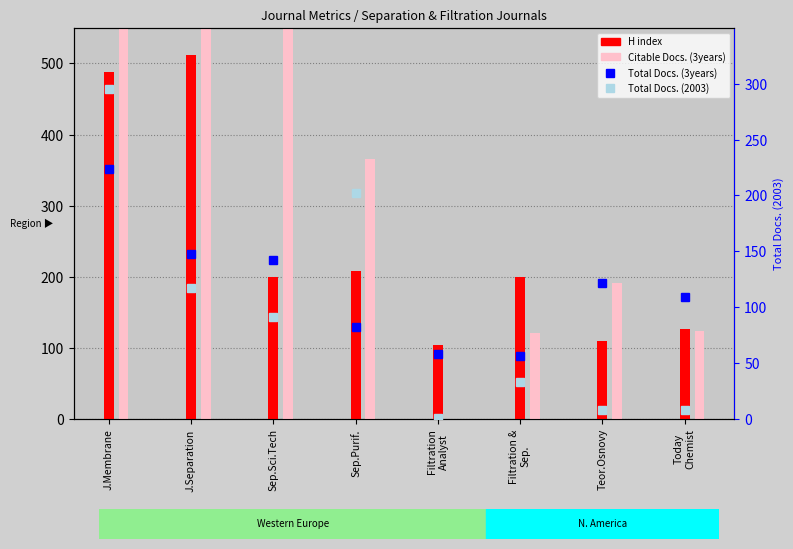

Rank the series by their maximum value, from highest to lowest.

Citable Docs. (3years), H index, Total Docs. (3years), Total Docs. (2003)